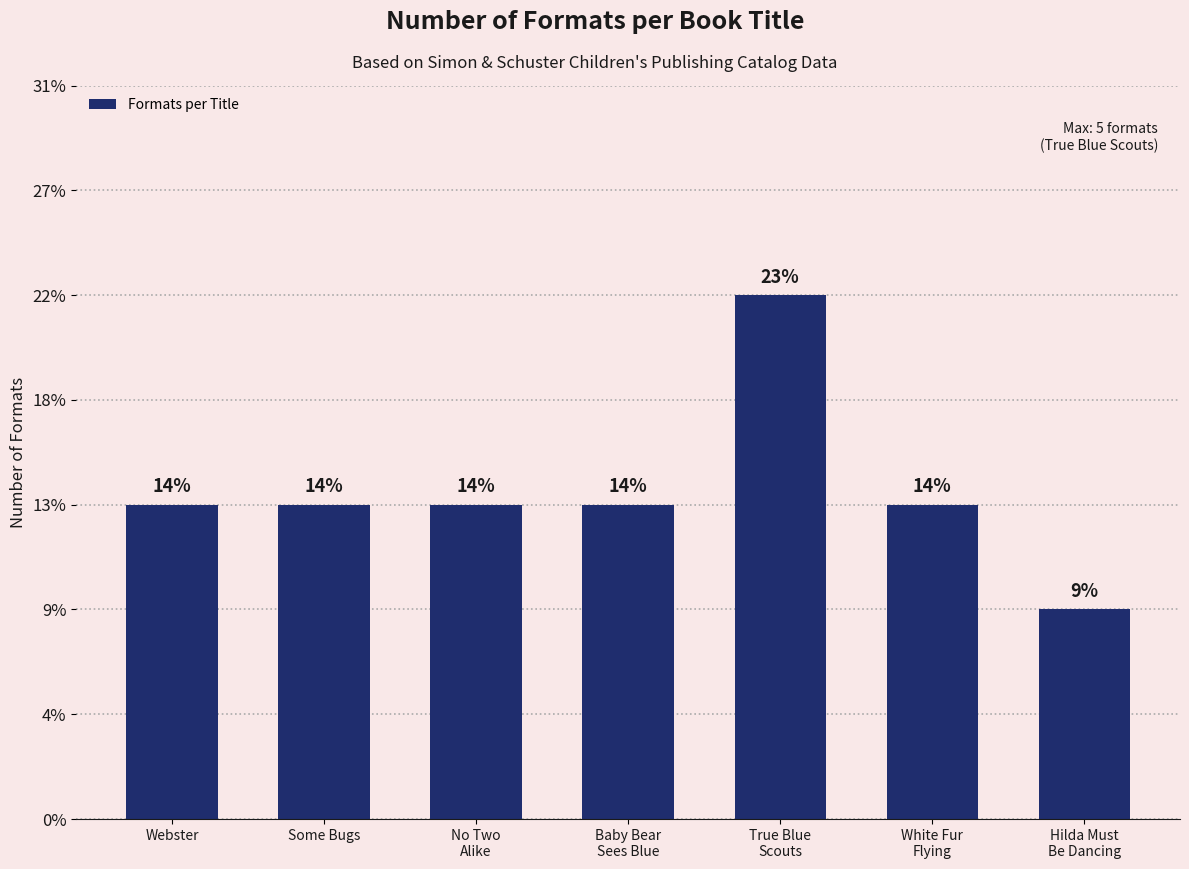

At which label does the data first exceed 3?

True Blue
Scouts